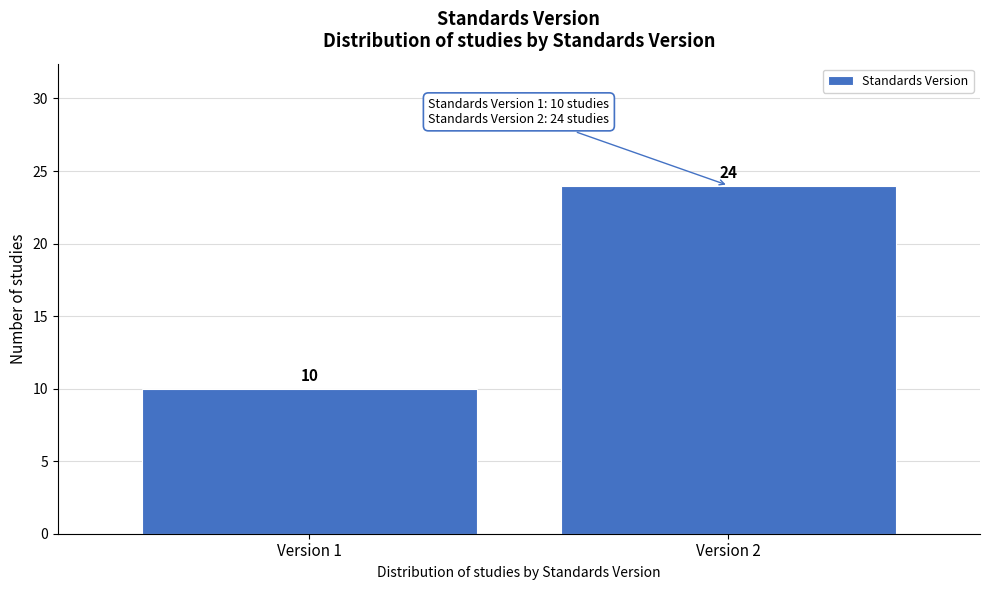

Reading left to right, list all the values displayed in this chart.

10	24